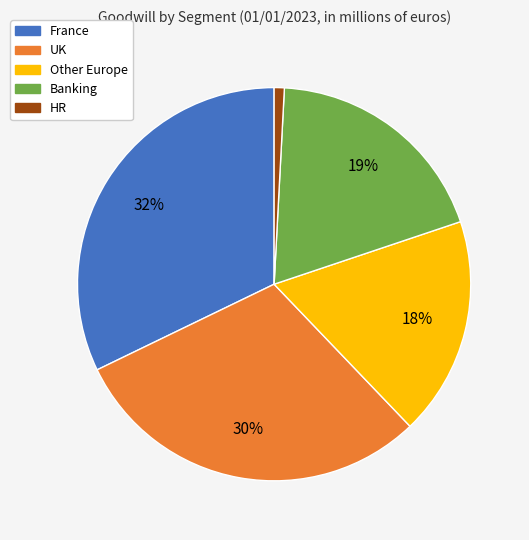

Rank the categories by value from lowest to highest.

HR, Other Europe, Banking, UK, France